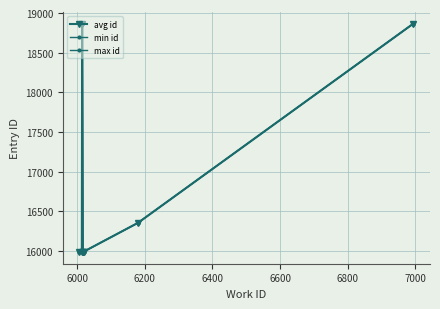

At how many categories does at least one series exceed 17611?

2